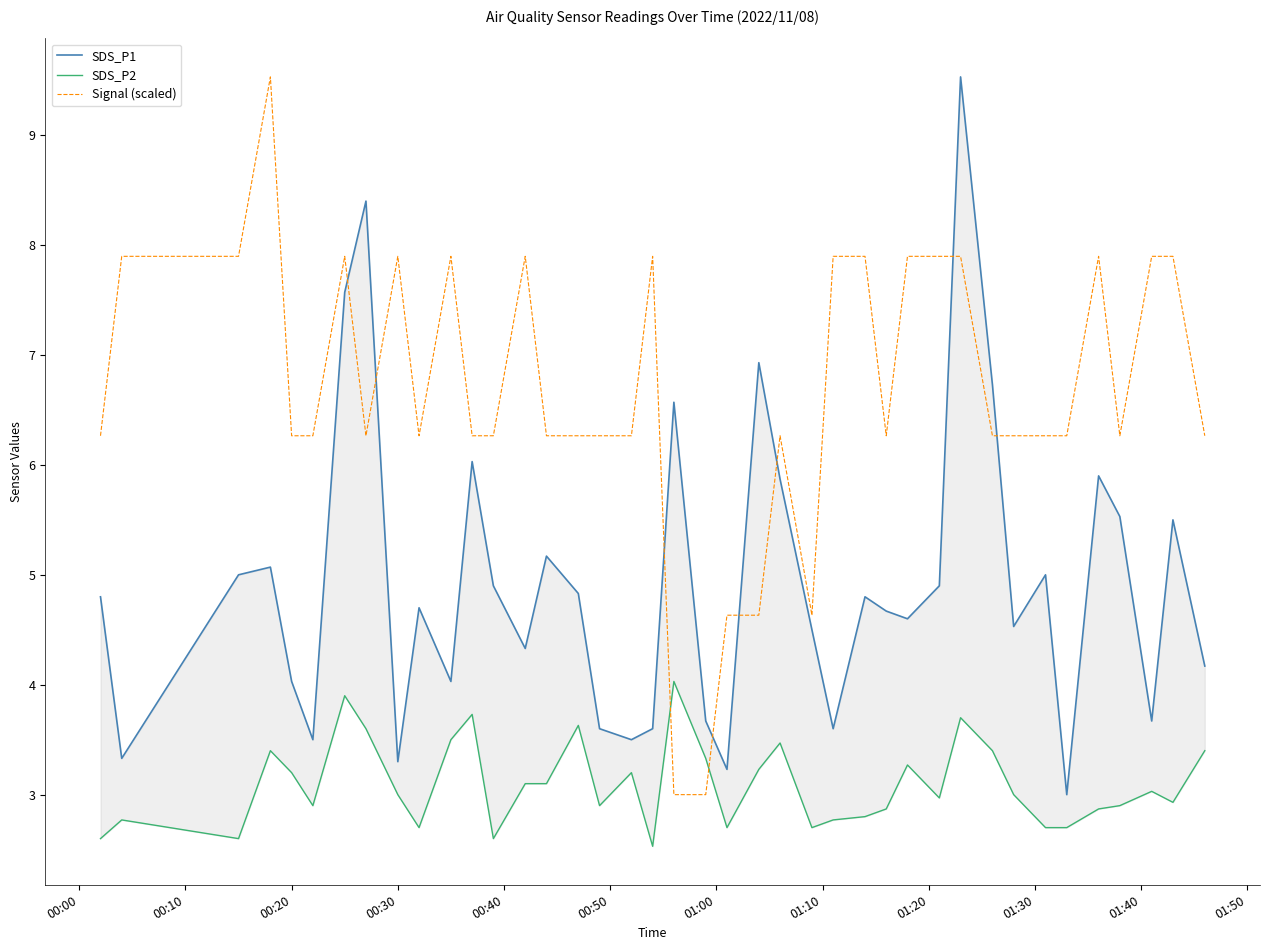

What is the minimum value for Signal (scaled)?

3.0